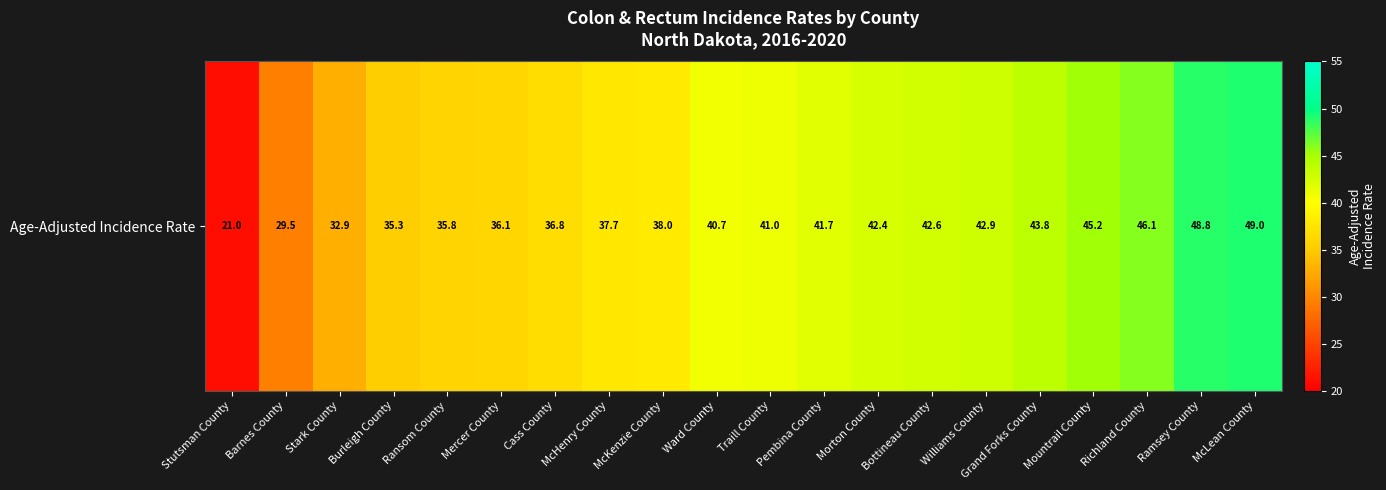

Reading left to right, transcribe all the data shown in this chart.

21.0	29.5	32.9	35.3	35.8	36.1	36.8	37.7	38.0	40.7	41.0	41.7	42.4	42.6	42.9	43.8	45.2	46.1	48.8	49.0